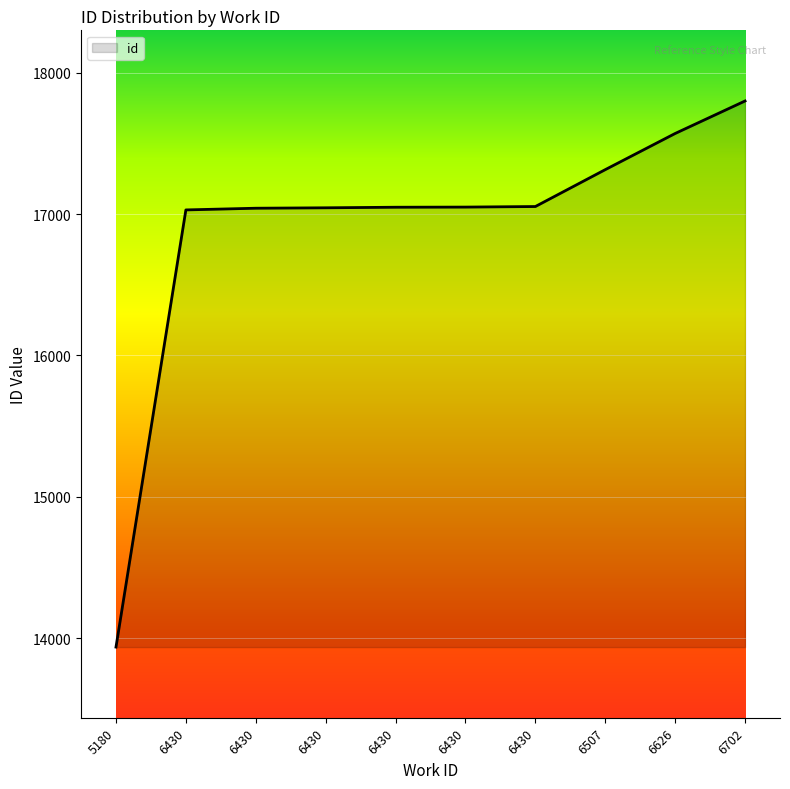

What is the maximum value shown in the chart?

17801